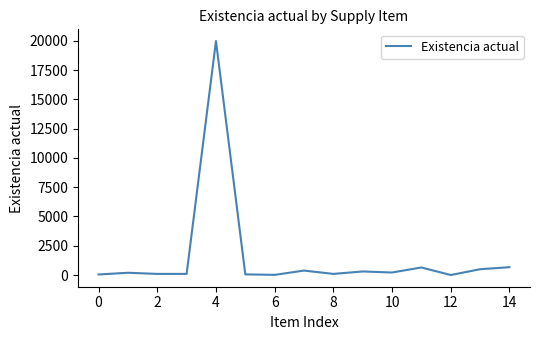

What is the greatest value displayed?

19975